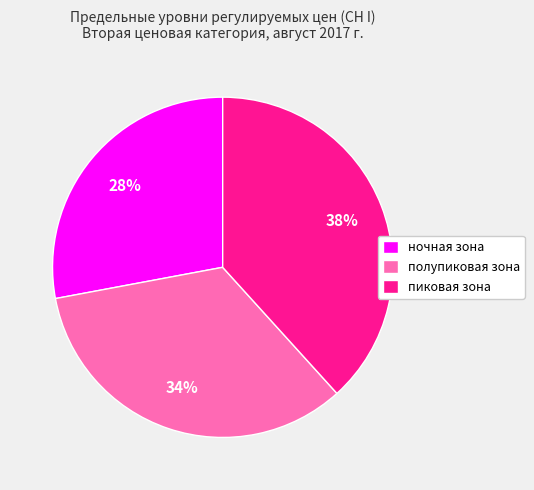

To the nearest percent, what is the average slice percentage?

33%